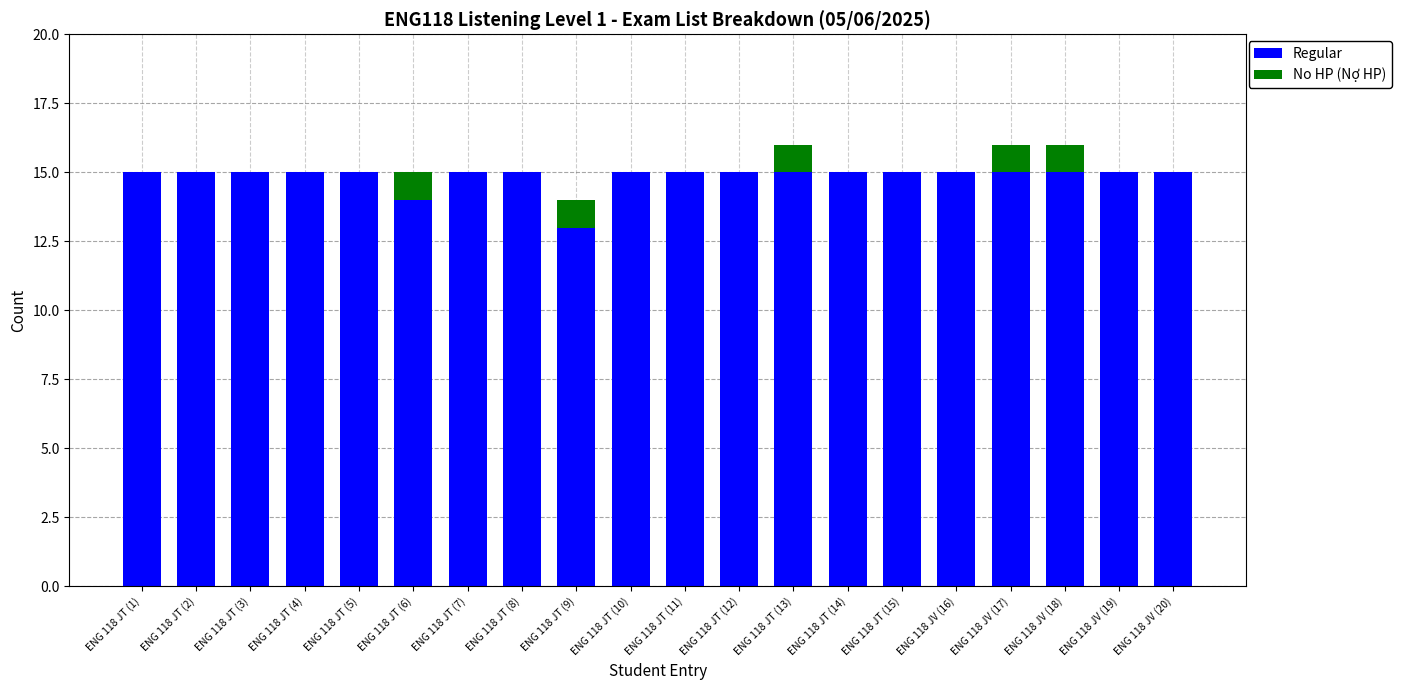

What is the maximum value for Regular?

15